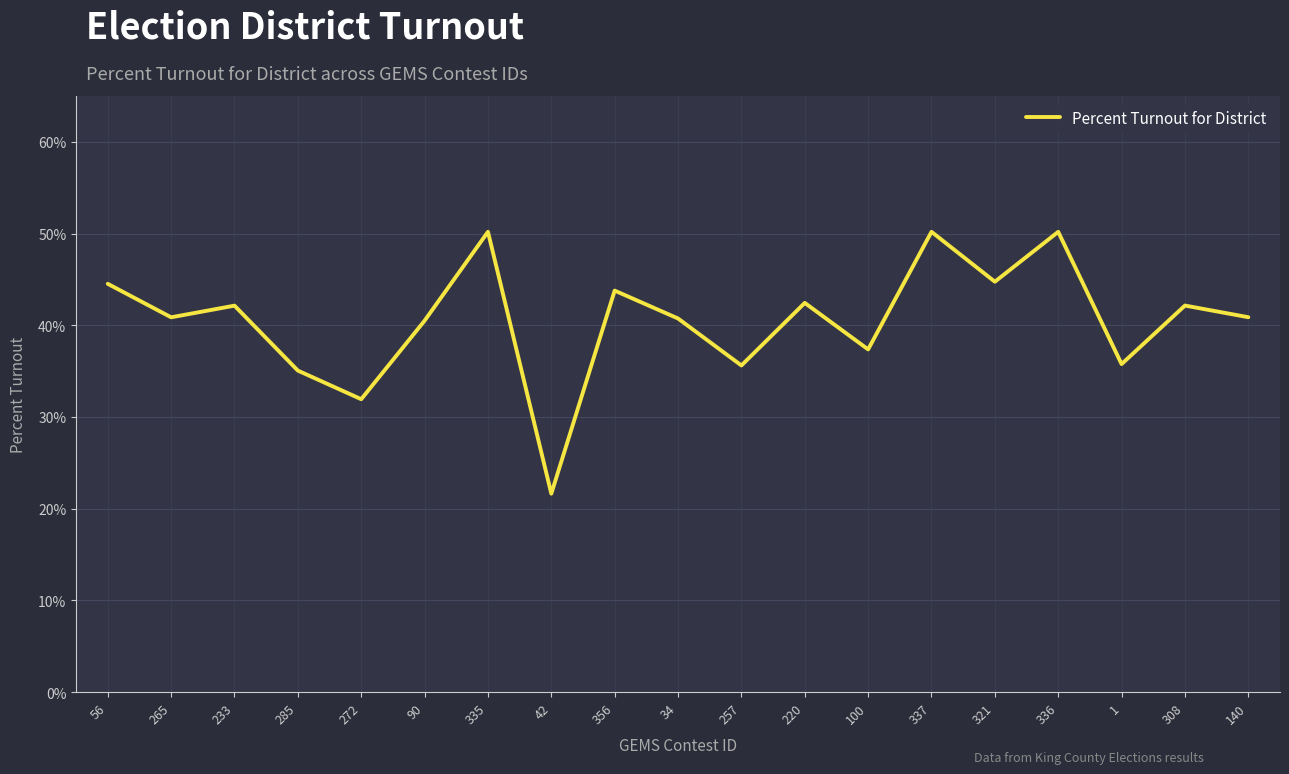

The chart shows a value of 74.9 at 321. True or false?

False